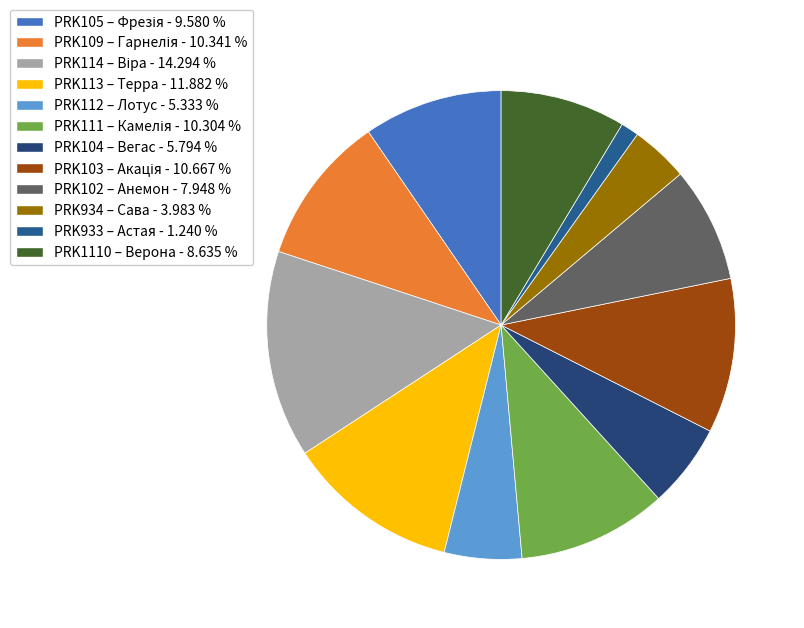

Which slice is the smallest?

PRK933 – Астая